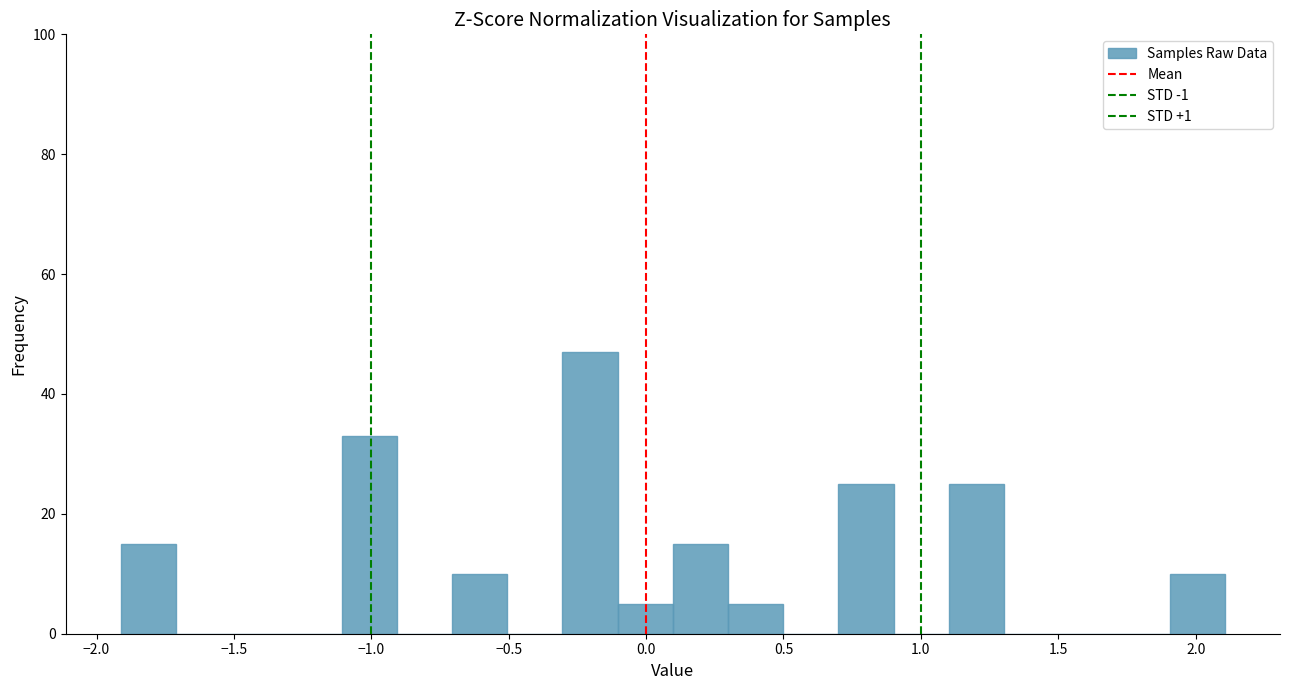

Reading left to right, transcribe this chart: for each bar, give the range it covers on the x-axis and its height. Neither the bar edges nor the heights are printed on the chart, so give them approximately, as read against the axes.

-1.9 to -1.7: 16
-1.7 to -1.5: 0
-1.5 to -1.3: 0
-1.3 to -1.1: 0
-1.1 to -0.9: 34
-0.9 to -0.7: 0
-0.7 to -0.5: 10
-0.5 to -0.3: 0
-0.3 to -0.1: 48
-0.1 to 0.1: 6
0.1 to 0.3: 16
0.3 to 0.5: 6
0.5 to 0.7: 0
0.7 to 0.9: 26
0.9 to 1.1: 0
1.1 to 1.3: 26
1.3 to 1.5: 0
1.5 to 1.7: 0
1.7 to 1.9: 0
1.9 to 2.1: 10